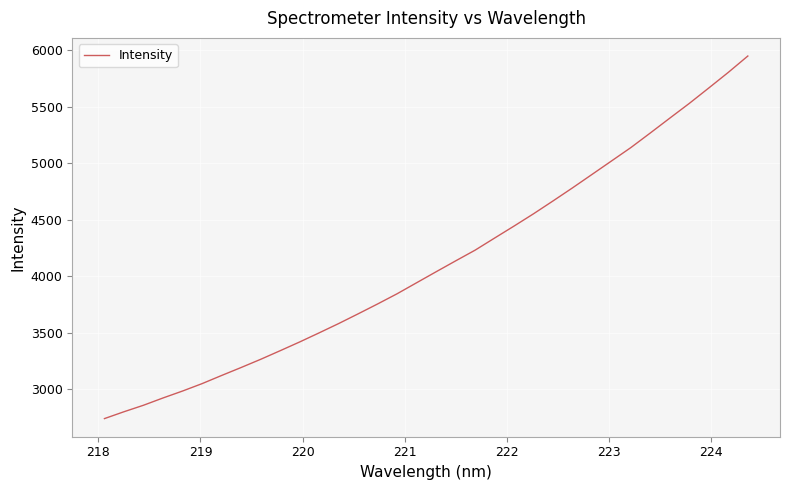

What is the maximum value shown in the chart?

5948.2